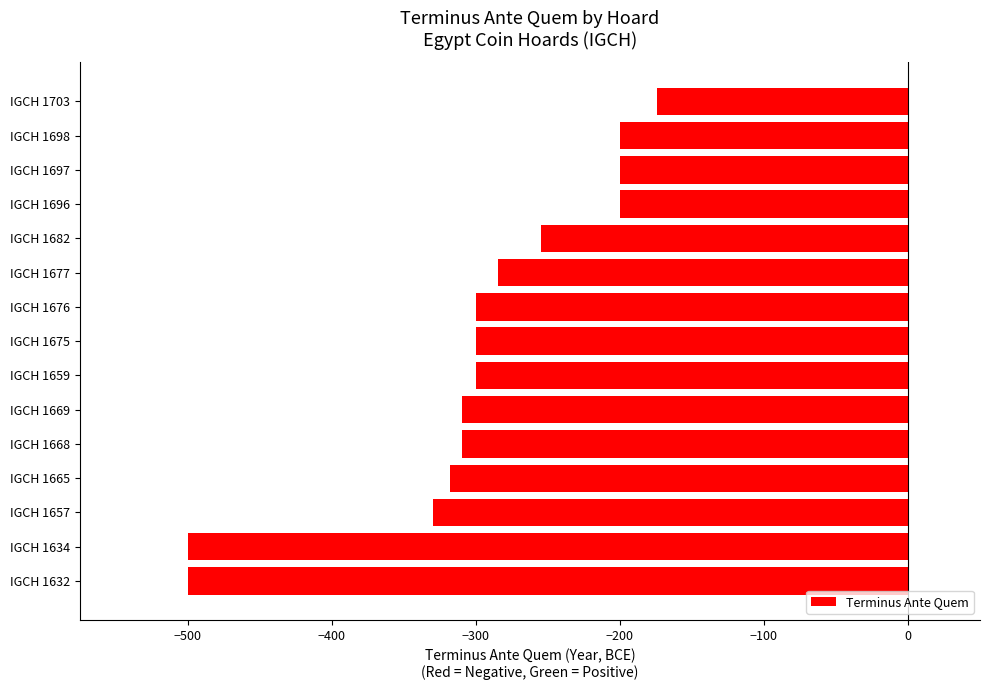

Reading bottom to top, transcribe all the data shown in this chart.

IGCH 1632=-500	IGCH 1634=-500	IGCH 1657=-330	IGCH 1665=-318	IGCH 1668=-310	IGCH 1669=-310	IGCH 1659=-300	IGCH 1675=-300	IGCH 1676=-300	IGCH 1677=-285	IGCH 1682=-255	IGCH 1696=-200	IGCH 1697=-200	IGCH 1698=-200	IGCH 1703=-174